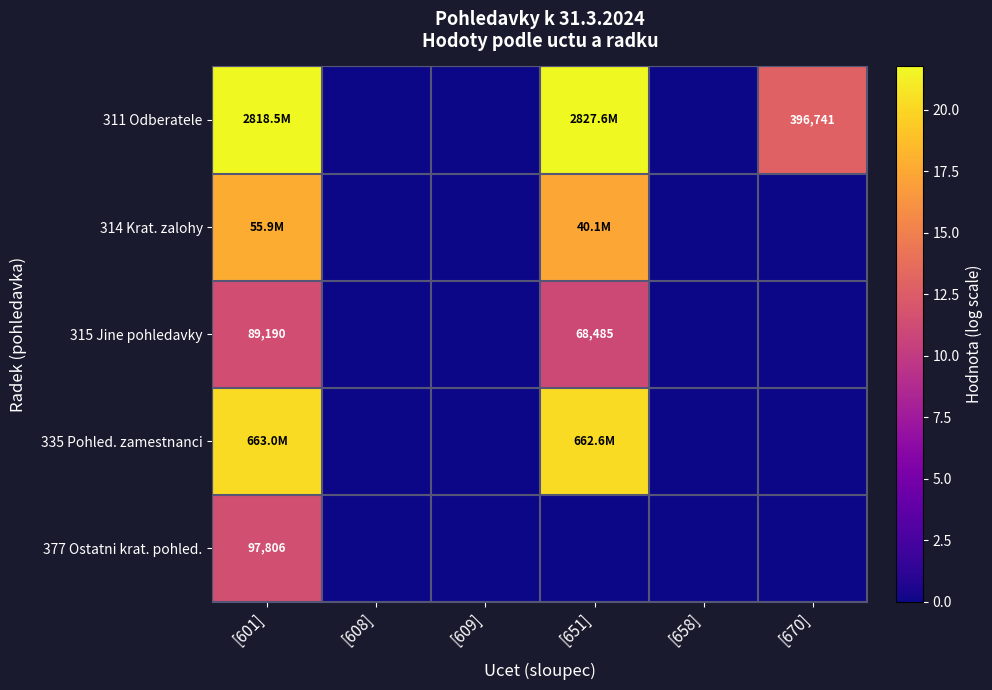

Where is 377 Ostatni krat. pohled. nearest to the value 5?

[608]